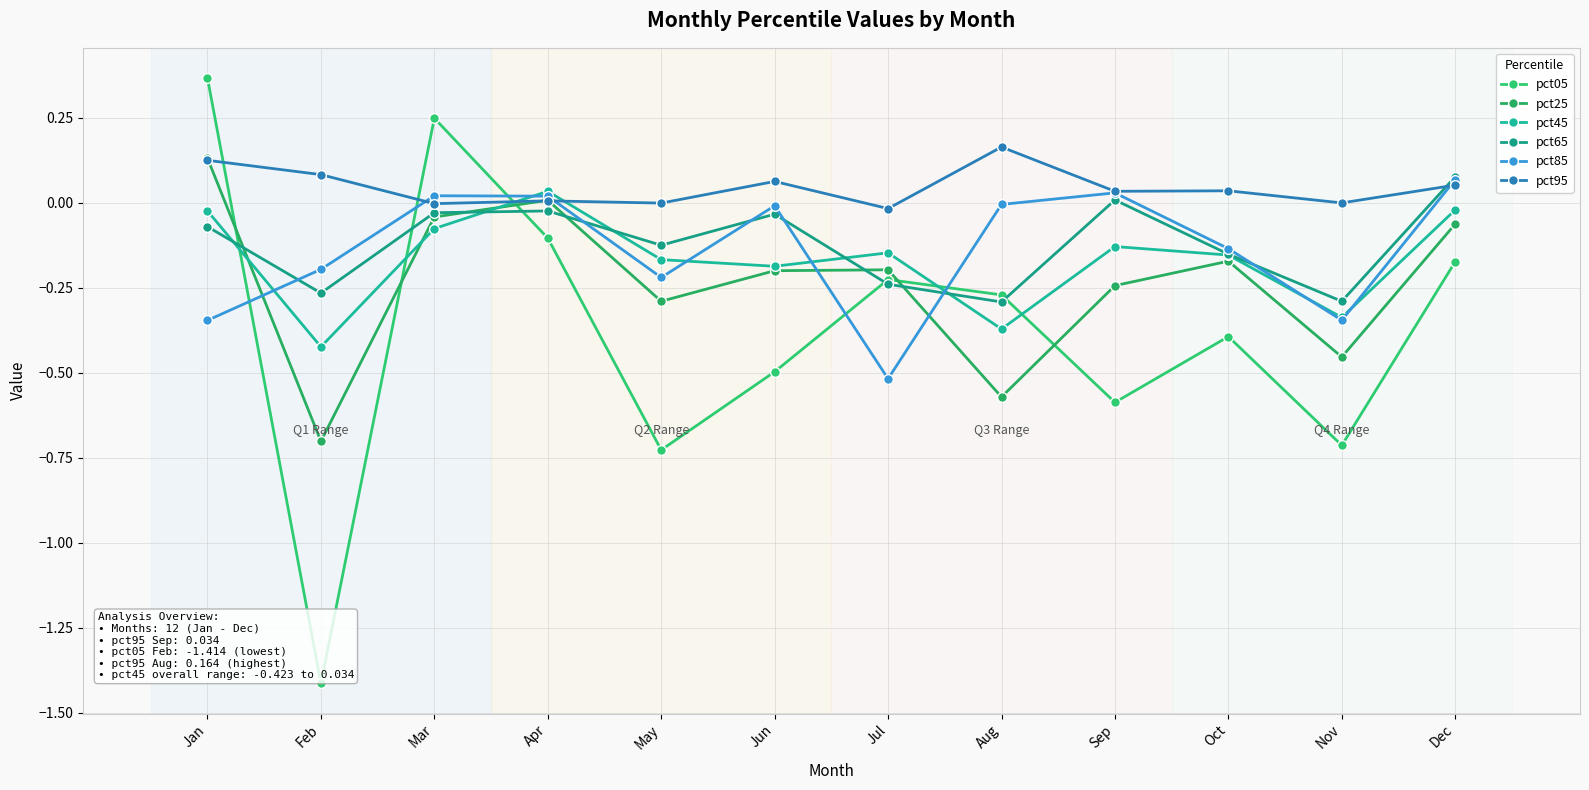

What is the highest value of the pct25 series?

0.1